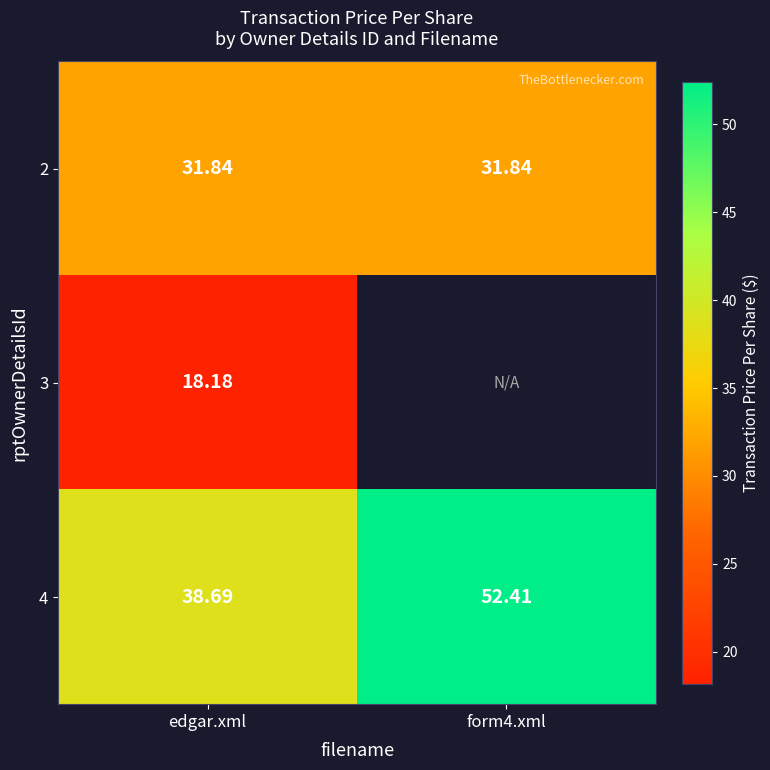

Between edgar.xml and form4.xml, which is larger?

edgar.xml